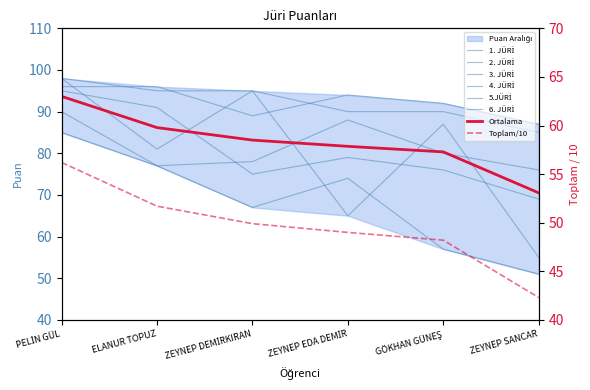

What is the difference between the maximum and minimum values in the 2. JÜRİ series?

43